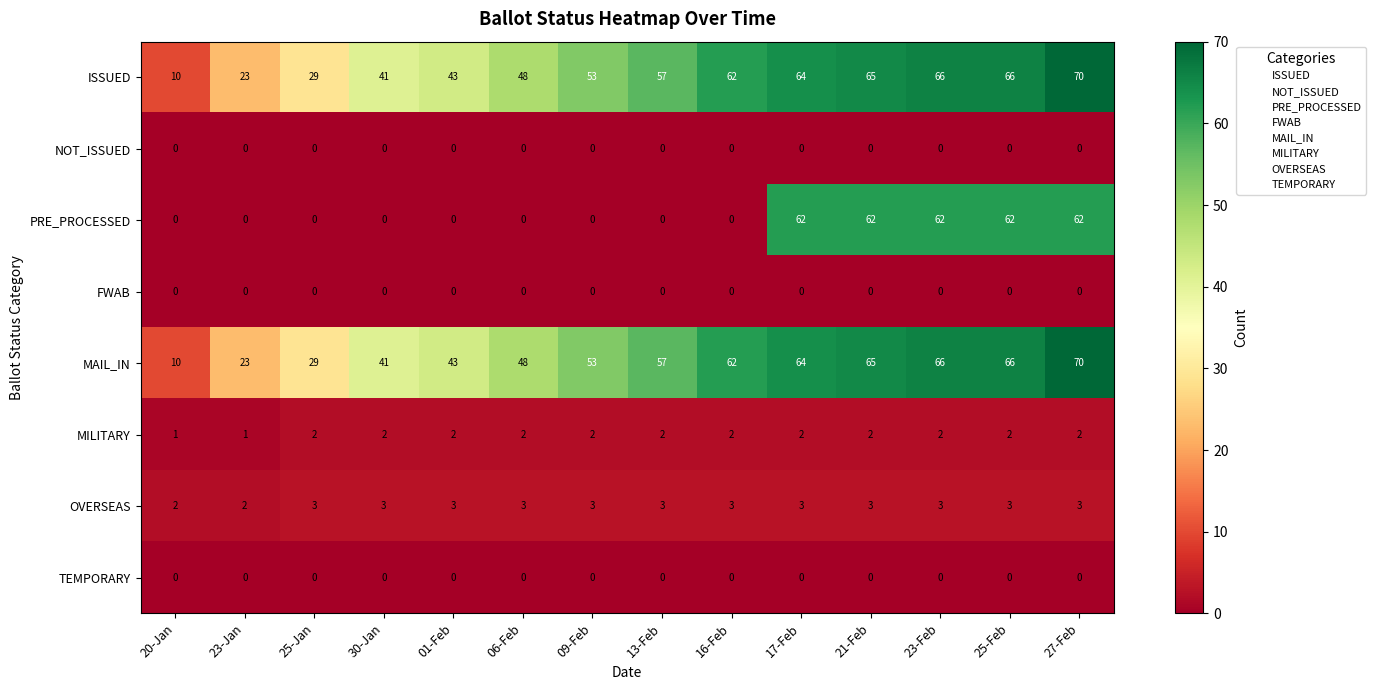

What is the total value across all series at 21-Feb?

197